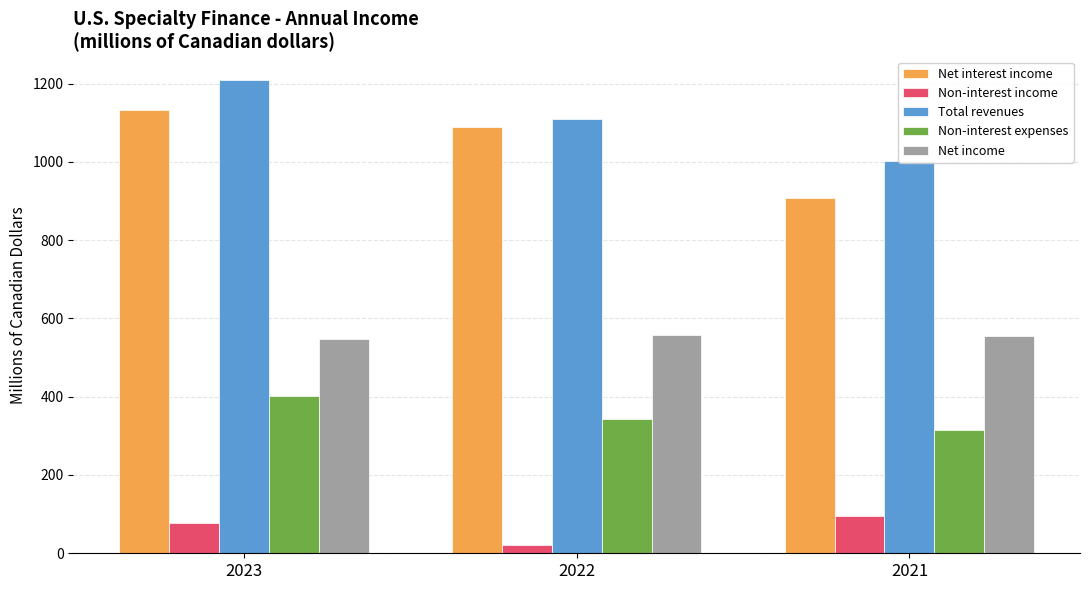

Are the bars grouped side by side (vs. stacked)?

Yes